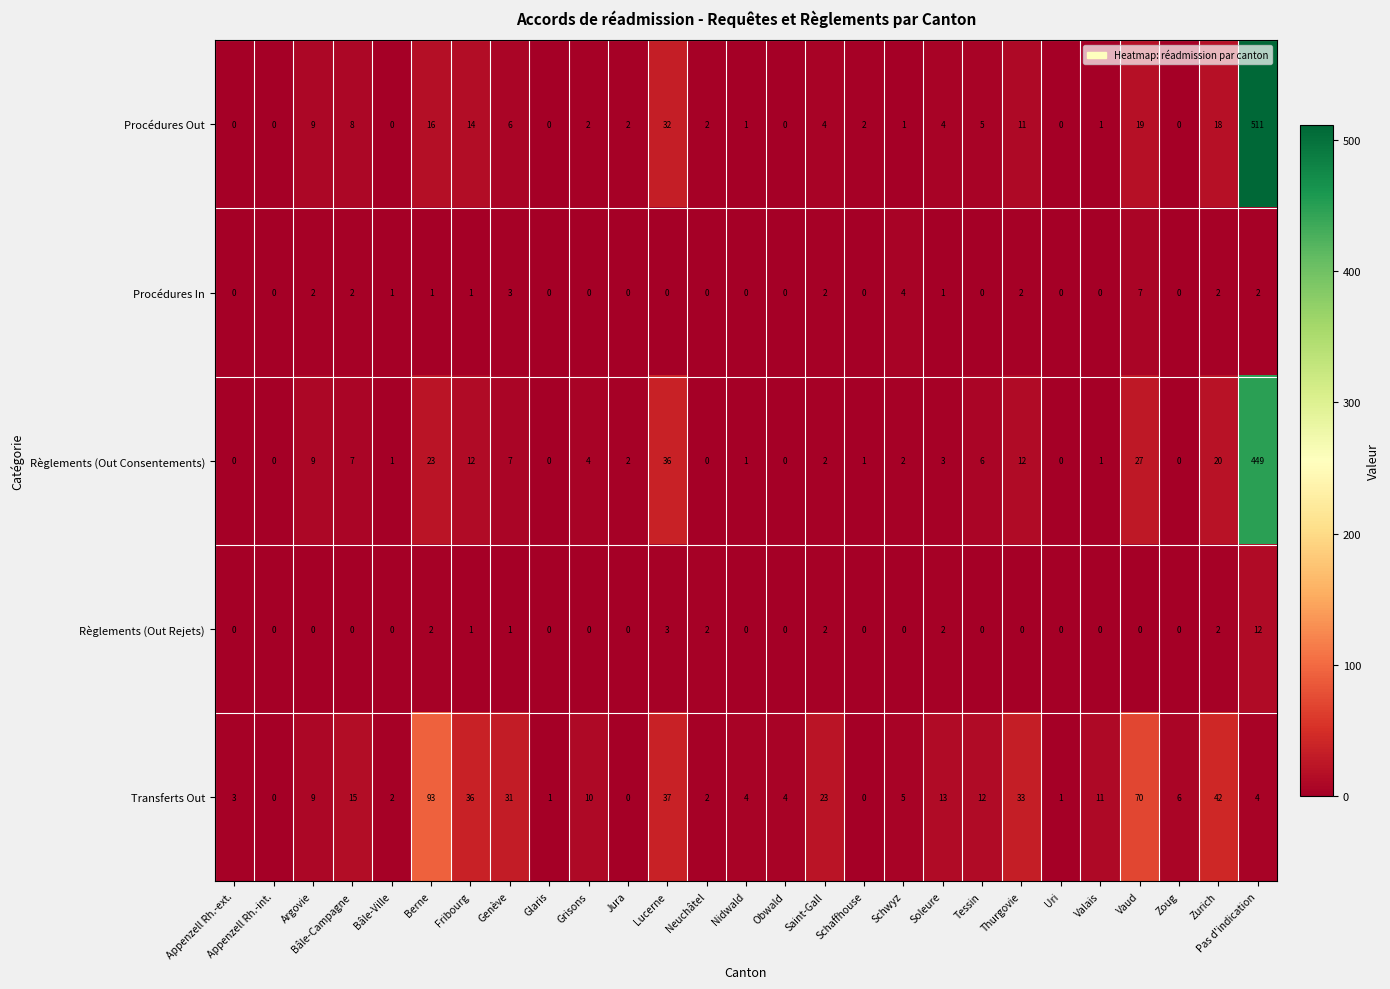

What is the difference between the highest and lowest values at Obwald?

4